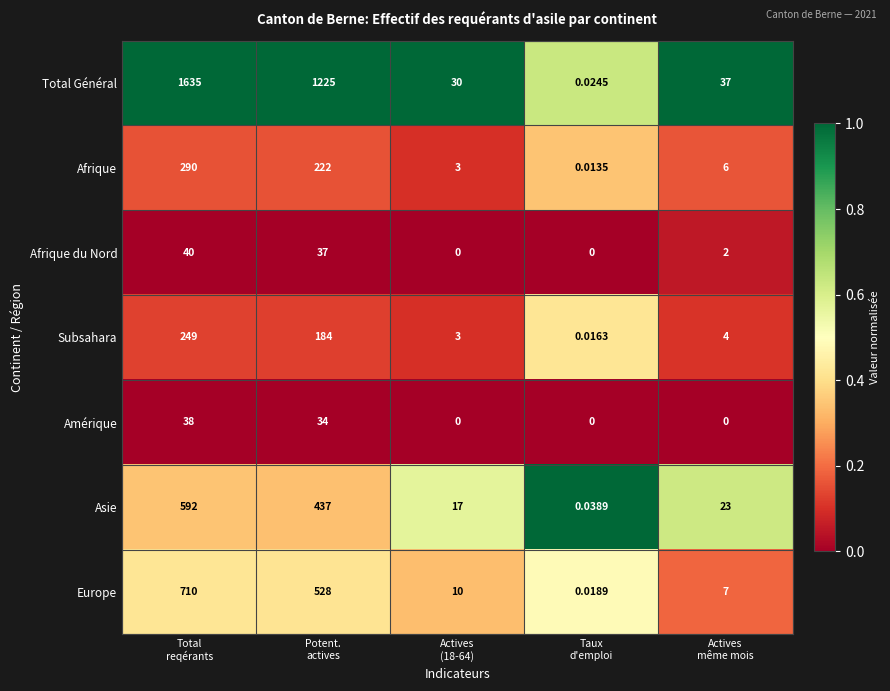

Which series has the widest spread of values?

Total Général